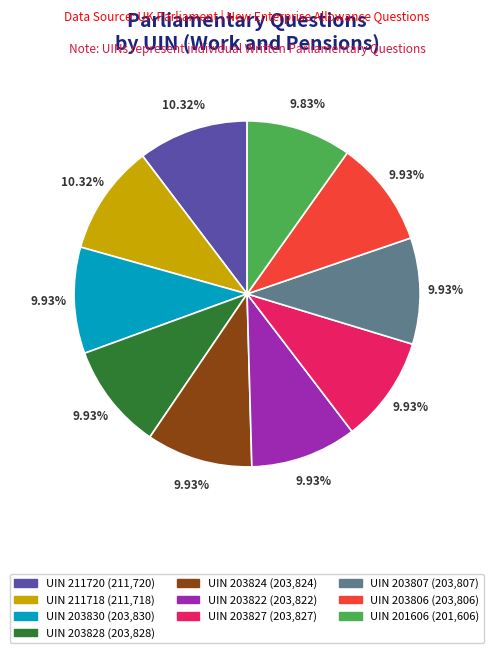

To the nearest percent, what percentage of the pie is UIN 211720?

10%